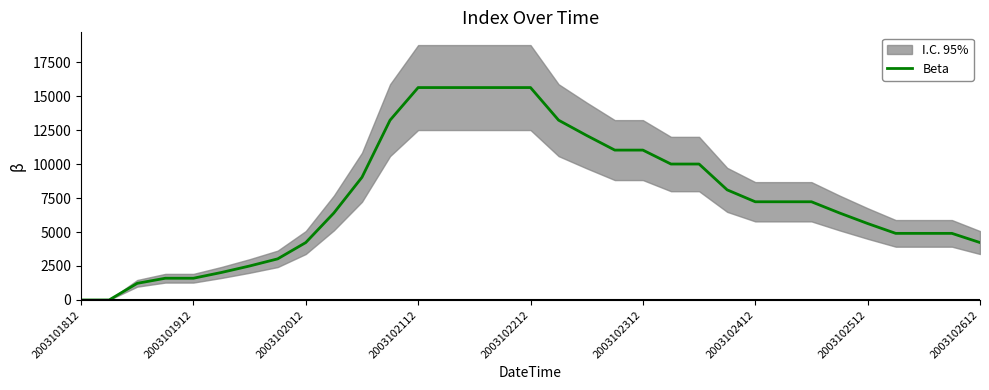

True or false: the data shows 13225 at 17.

True